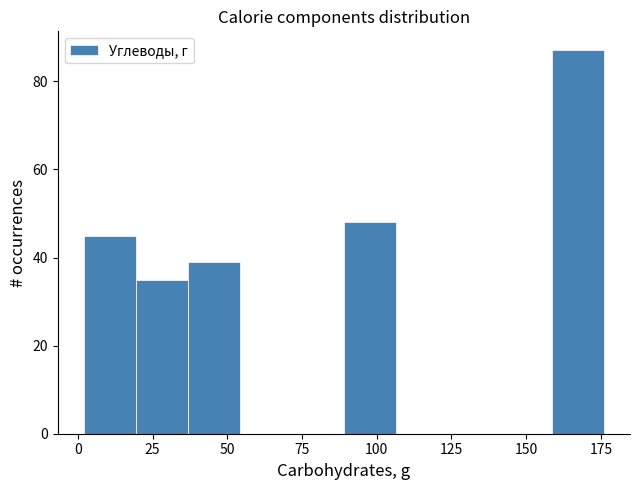

Around what value on the x-axis is the tallest bar? Give the approximate position of its centre, as read against the axis.

165